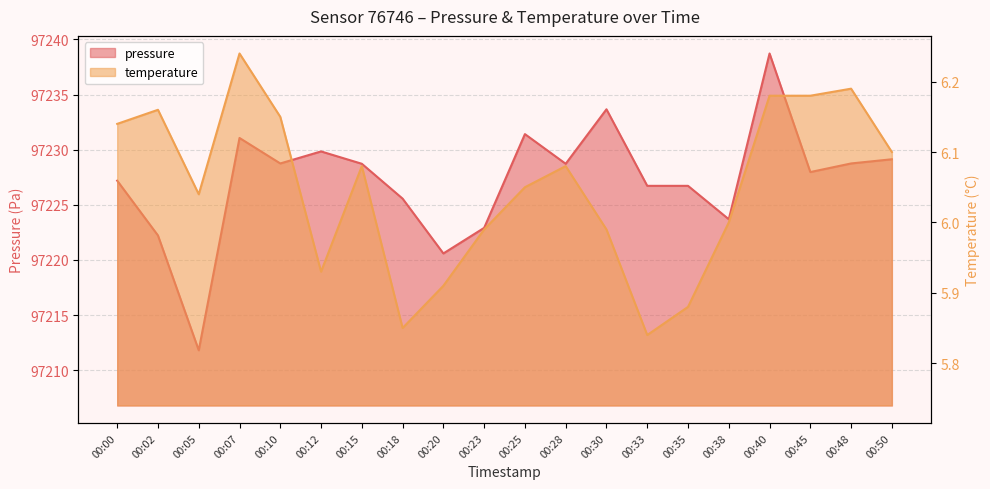

Where is the first local maximum for pressure?

00:07